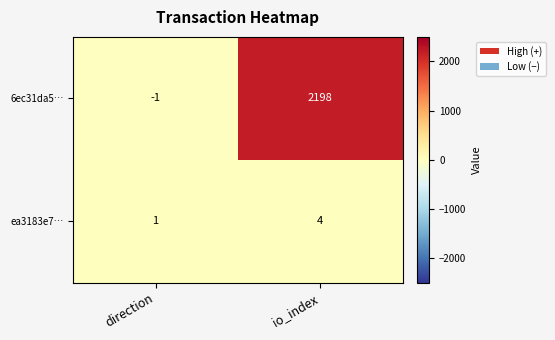

How many positive values does the 6ec31da5… series have?

1